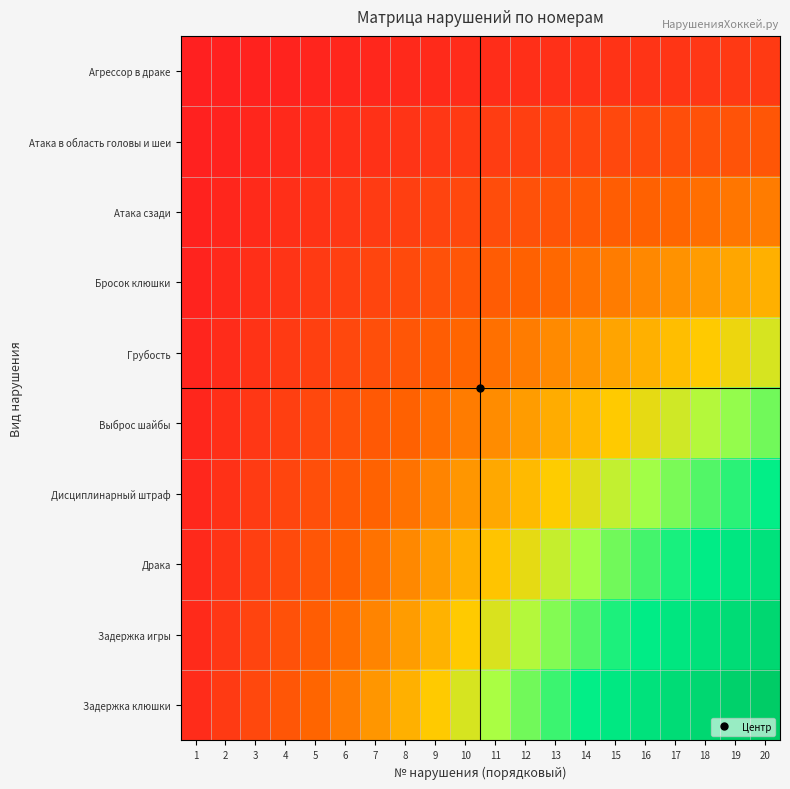

What is the smallest value displayed?

1